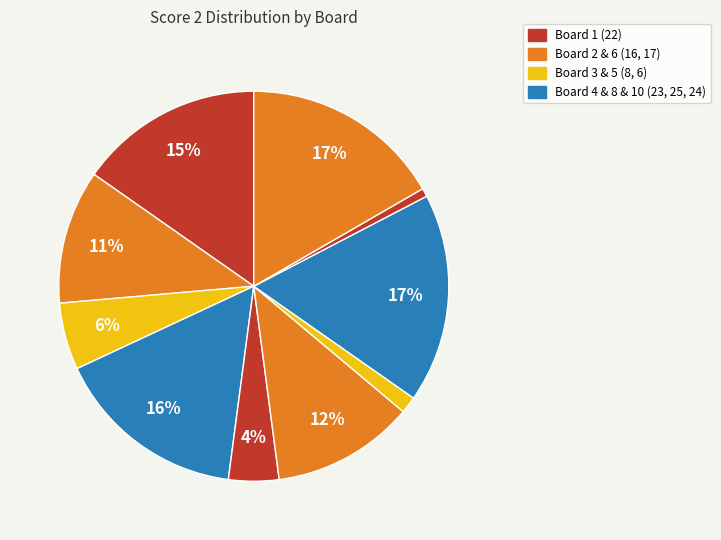

Count the number of slices in the pie.

10